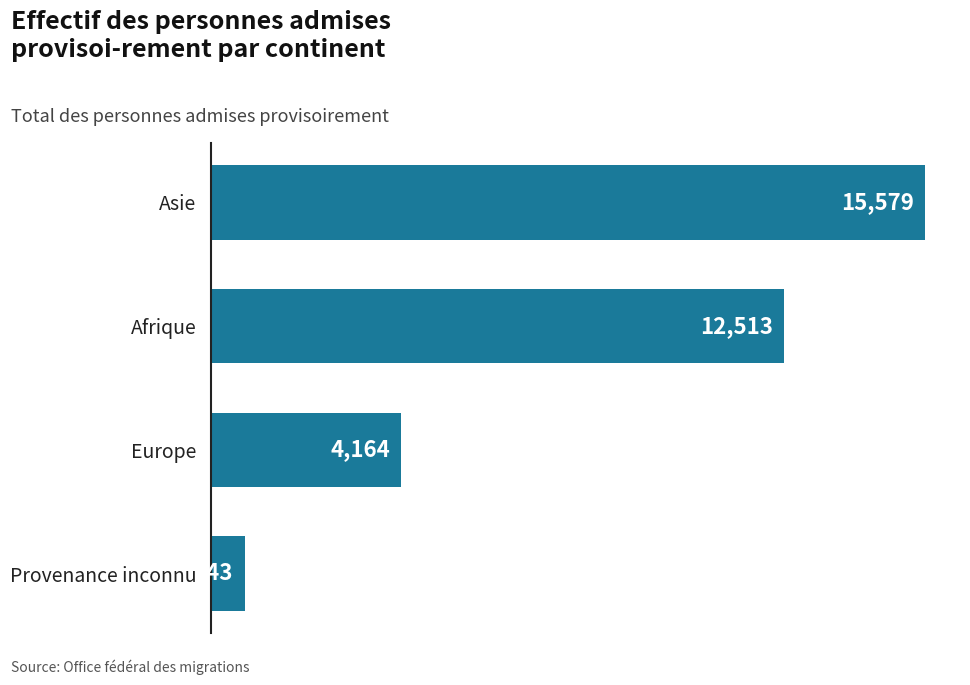

At which label is the value closest to 8161?

Europe